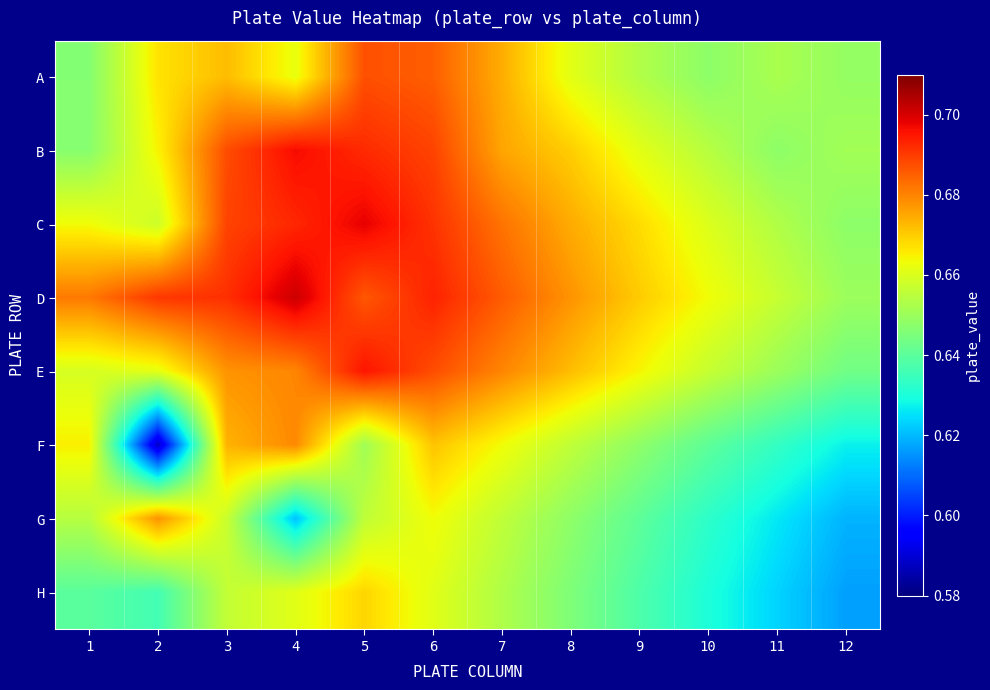

Reading left to right, what are all the values shown in this chart?

A: 1=0.6	2=0.7	3=0.7	4=0.7	5=0.7	6=0.7	7=0.7	8=0.7	9=0.7	10=0.6	11=0.7	12=0.6
B: 1=0.6	2=0.7	3=0.7	4=0.7	5=0.7	6=0.7	7=0.7	8=0.7	9=0.7	10=0.7	11=0.6	12=0.7
C: 1=0.7	2=0.7	3=0.7	4=0.7	5=0.7	6=0.7	7=0.7	8=0.7	9=0.7	10=0.7	11=0.7	12=0.6
D: 1=0.7	2=0.7	3=0.7	4=0.7	5=0.7	6=0.7	7=0.7	8=0.7	9=0.7	10=0.7	11=0.7	12=0.7
E: 1=0.7	2=0.7	3=0.7	4=0.7	5=0.7	6=0.7	7=0.7	8=0.7	9=0.7	10=0.7	11=0.7	12=0.6
F: 1=0.7	2=0.6	3=0.7	4=0.7	5=0.7	6=0.7	7=0.7	8=0.7	9=0.6	10=0.6	11=0.6	12=0.6
G: 1=0.7	2=0.7	3=0.7	4=0.6	5=0.7	6=0.7	7=0.7	8=0.6	9=0.6	10=0.6	11=0.6	12=0.6
H: 1=0.6	2=0.6	3=0.7	4=0.7	5=0.7	6=0.7	7=0.7	8=0.6	9=0.6	10=0.6	11=0.6	12=0.6